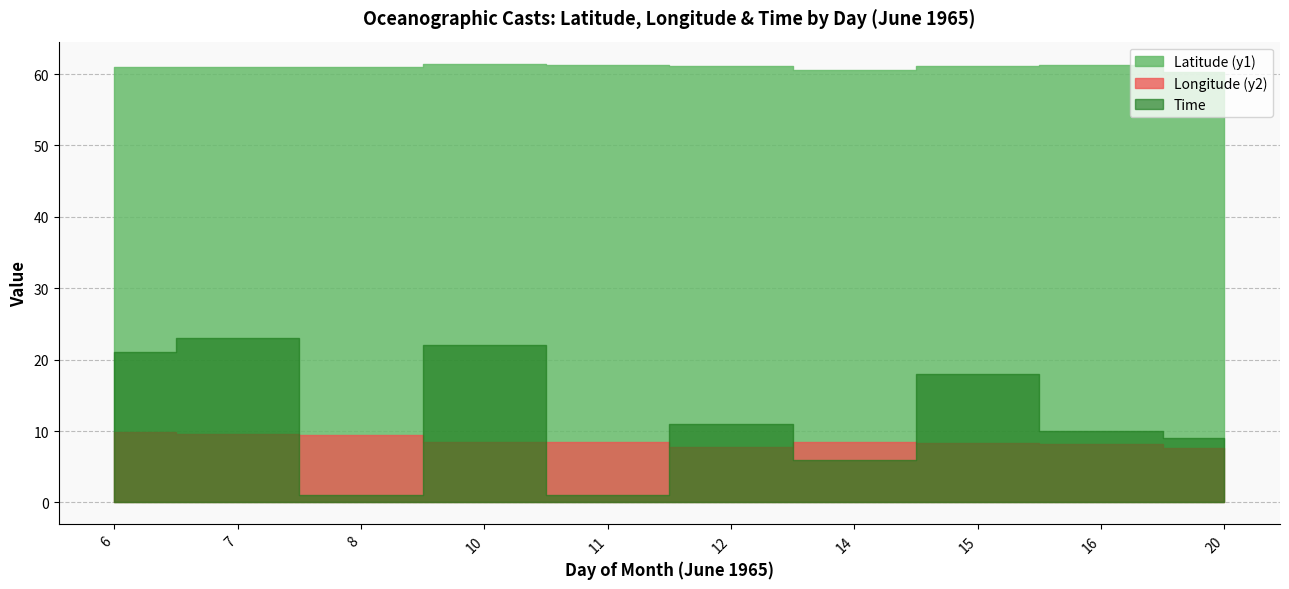

Is the value of Latitude (y1) at 10 greater than the value of Time at 15?

Yes